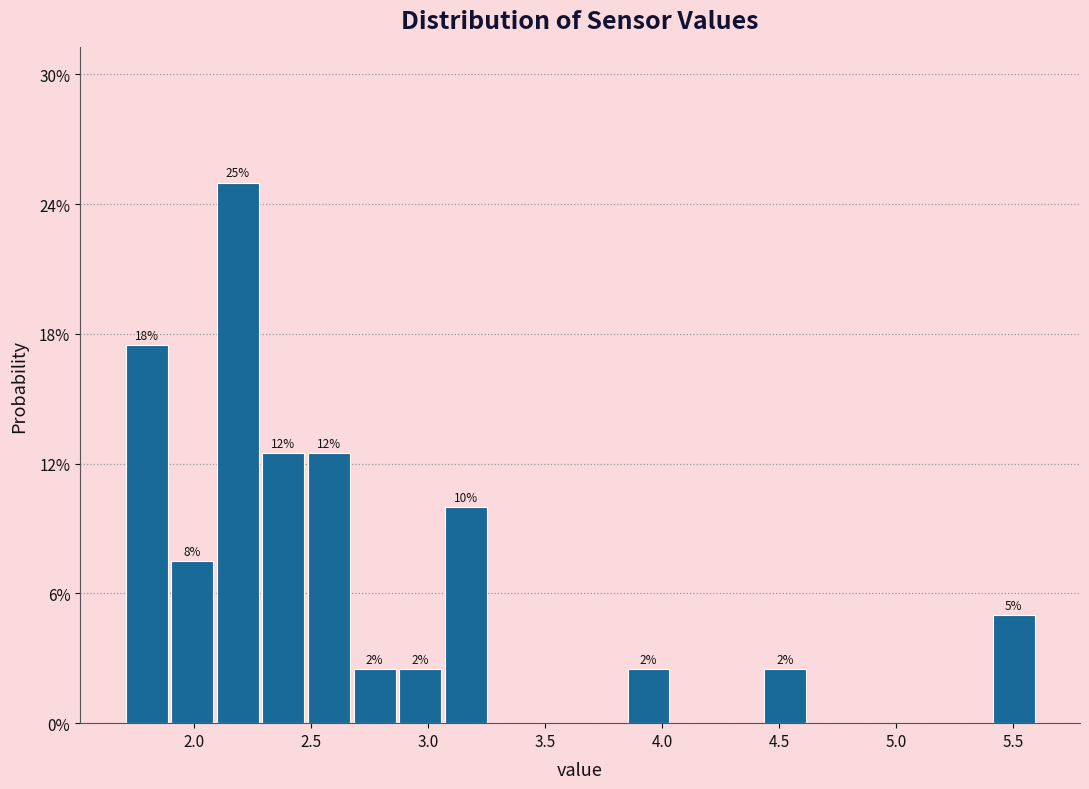

Around what value on the x-axis is the tallest bar? Give the approximate position of its centre, as read against the axis.

2.20